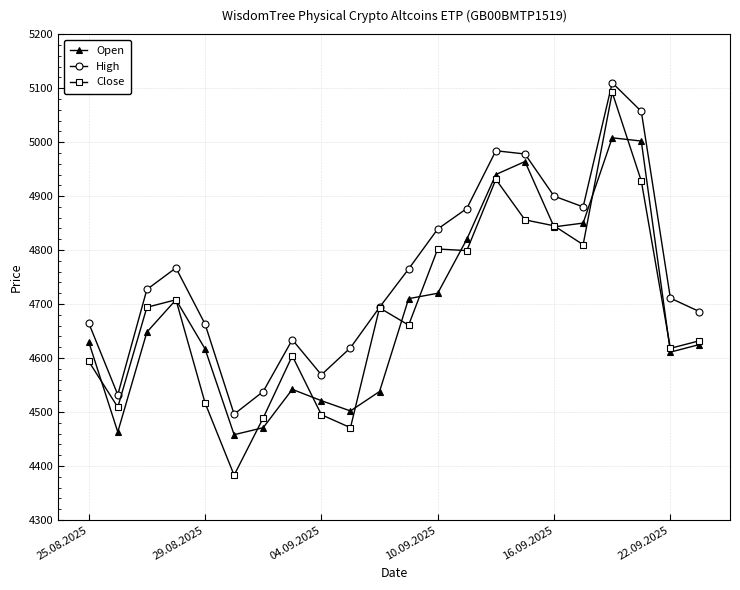

What is the greatest value displayed?

5110